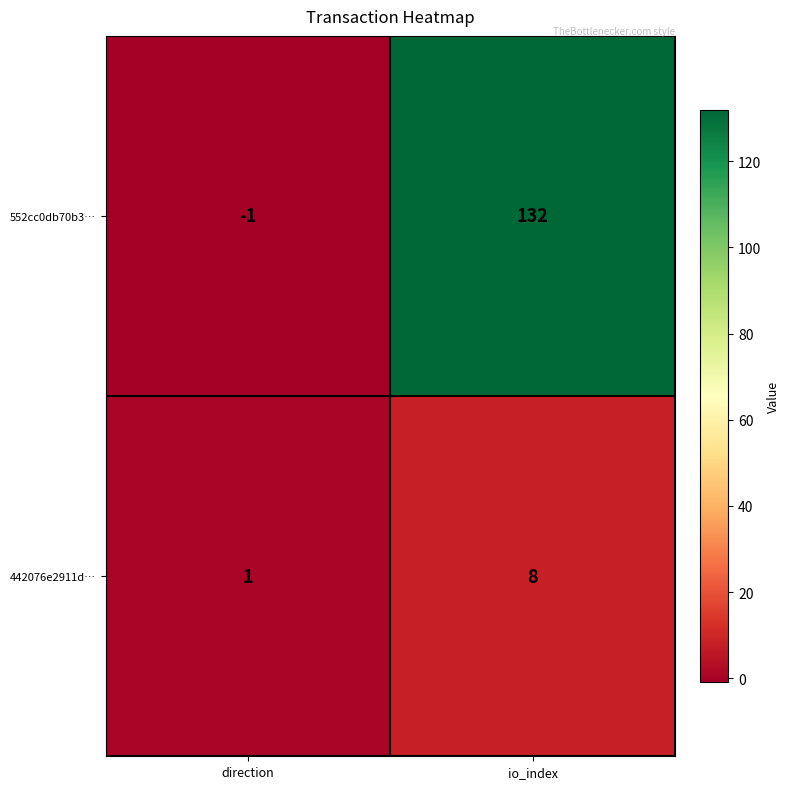

Rank the series by their maximum value, from lowest to highest.

442076e2911d…, 552cc0db70b3…